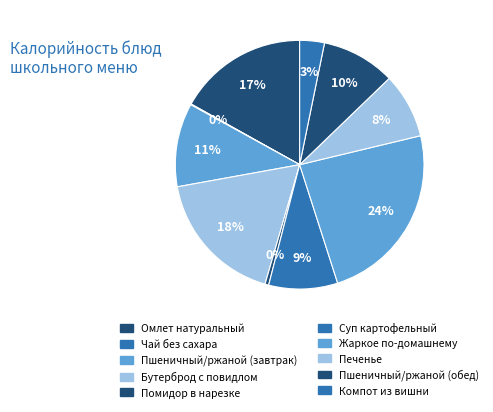

Is Пшеничный/ржаной (завтрак) the majority of the pie?

No